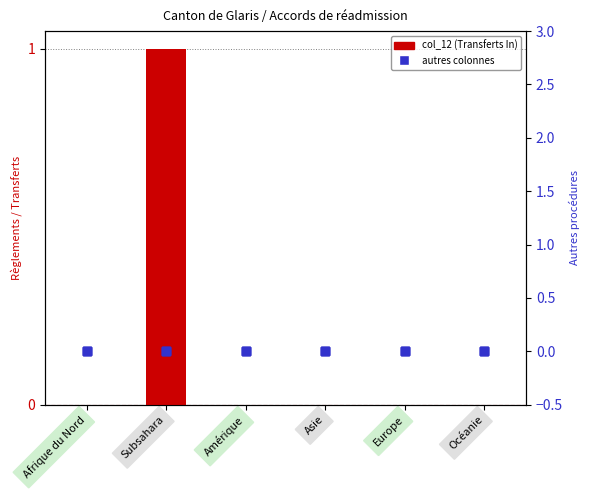

Which series contains the highest Y value?

col_12 (Transferts In)